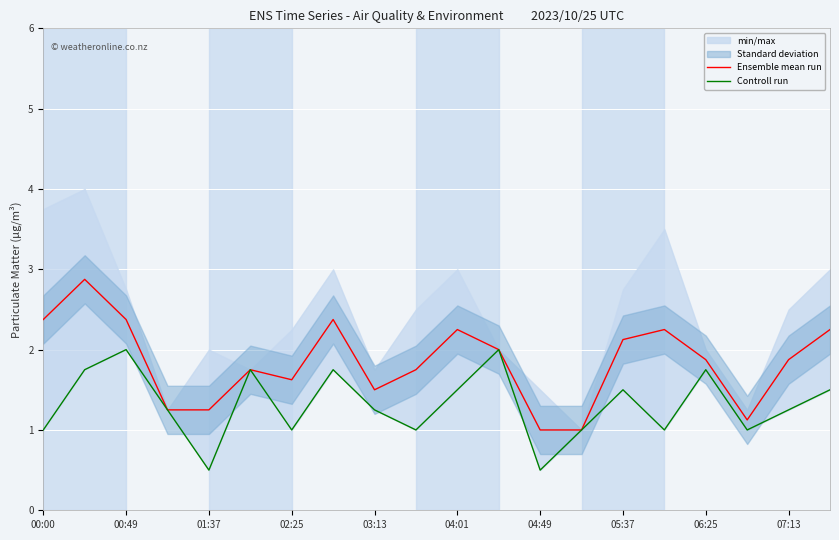

How many data points in Ensemble mean run are above 1?

18